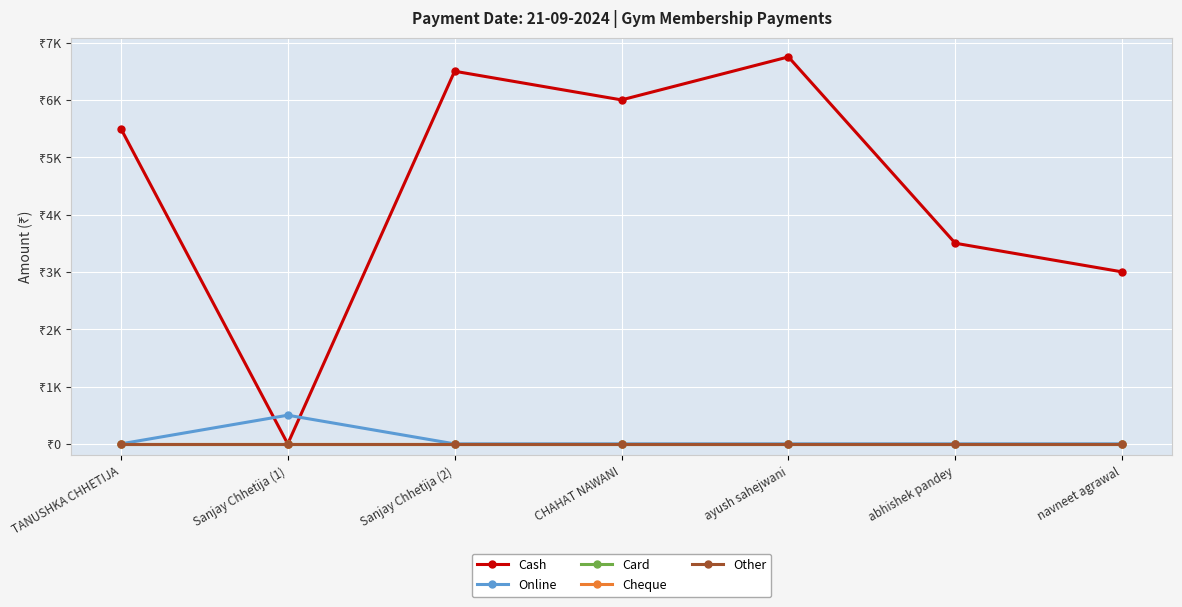

Is it true that Cheque equals 0 at navneet agrawal?

True